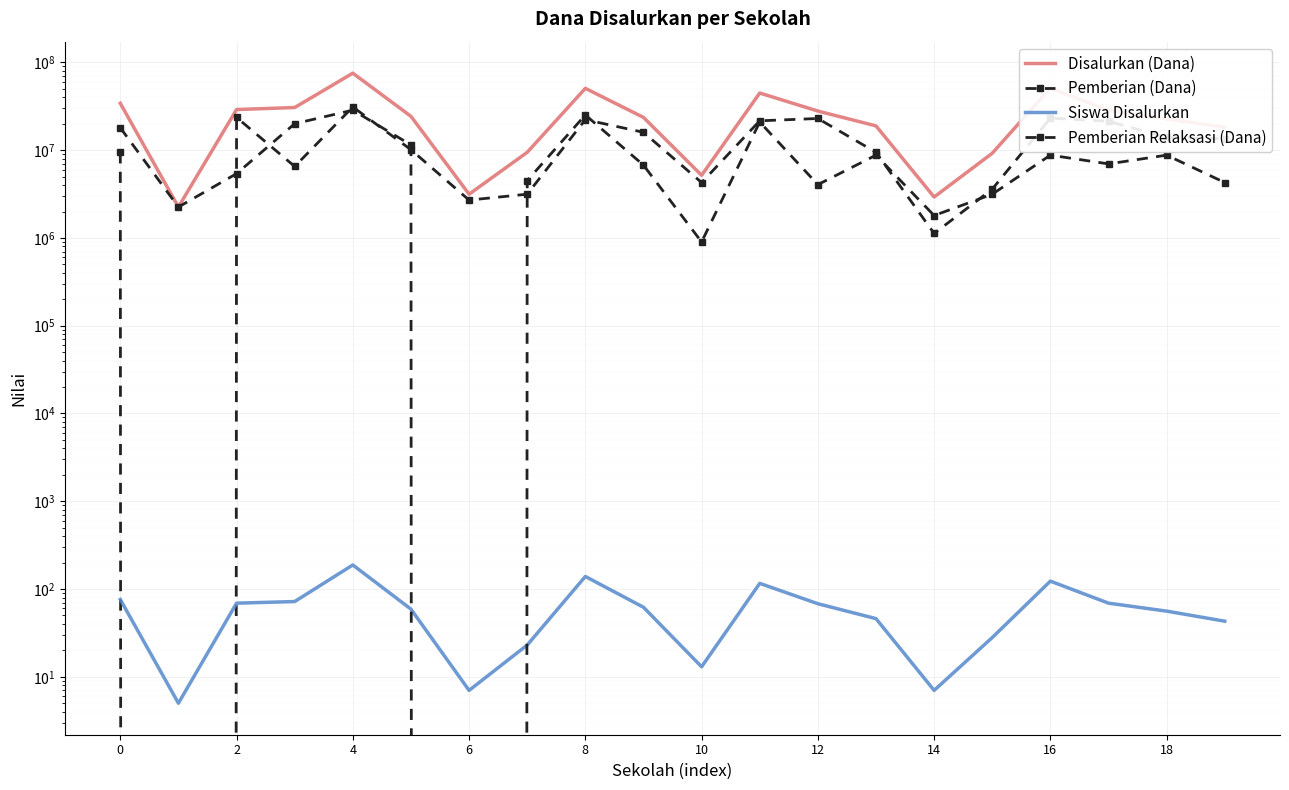

Rank the series by their maximum value, from highest to lowest.

Disalurkan (Dana), Pemberian (Dana), Pemberian Relaksasi (Dana), Siswa Disalurkan